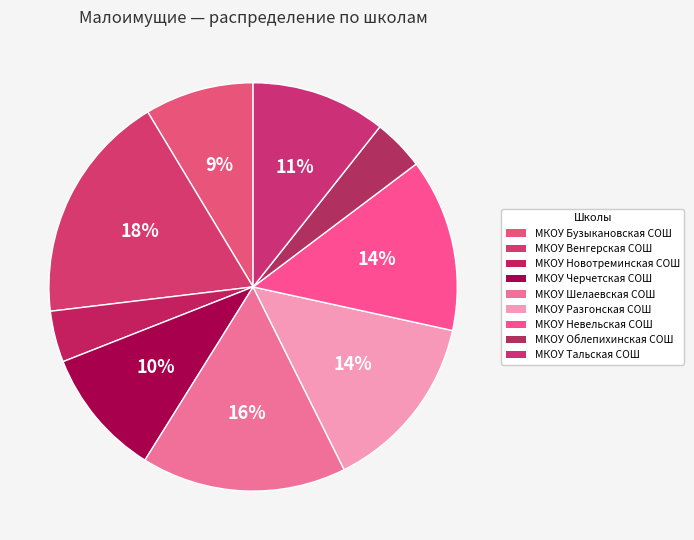

Count the number of slices in the pie.

9